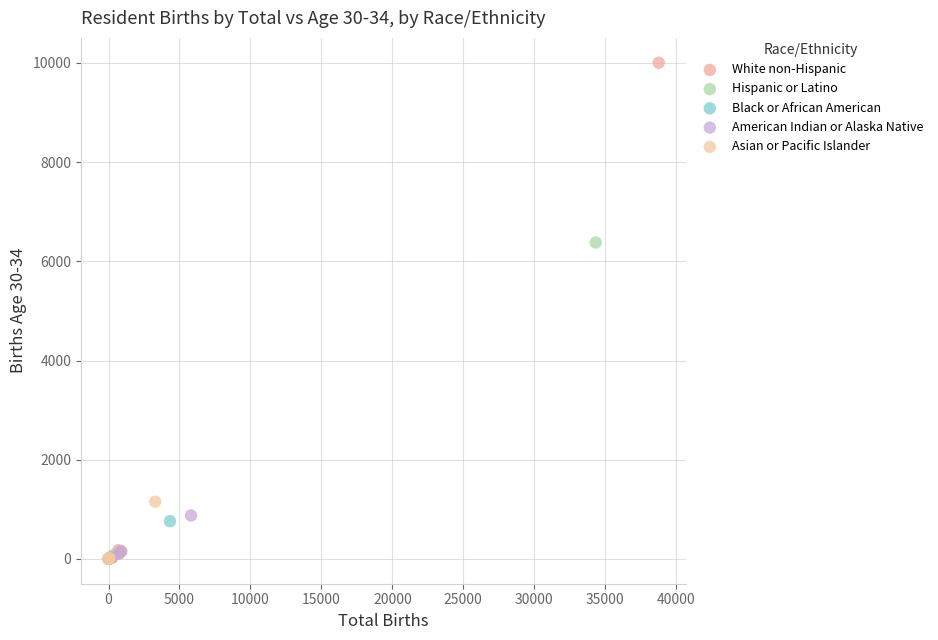

Which series reaches the maximum Y coordinate?

White non-Hispanic